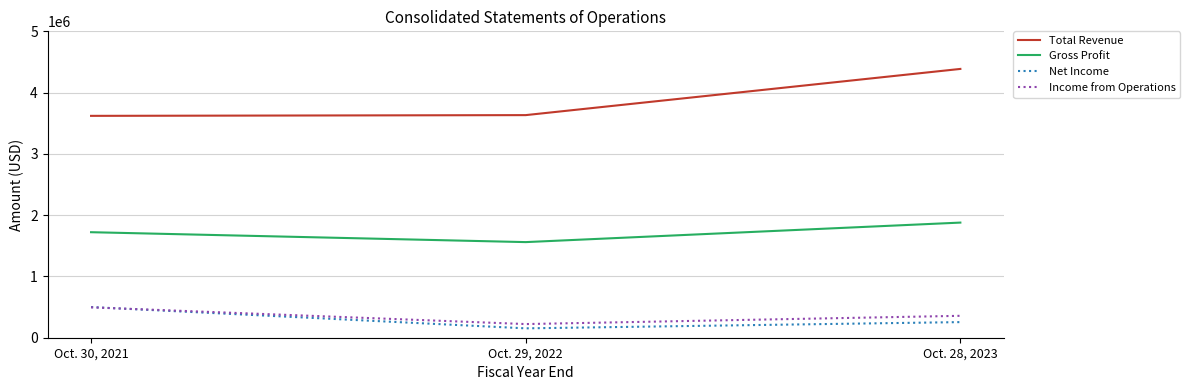

How many distinct data groups are displayed?

4